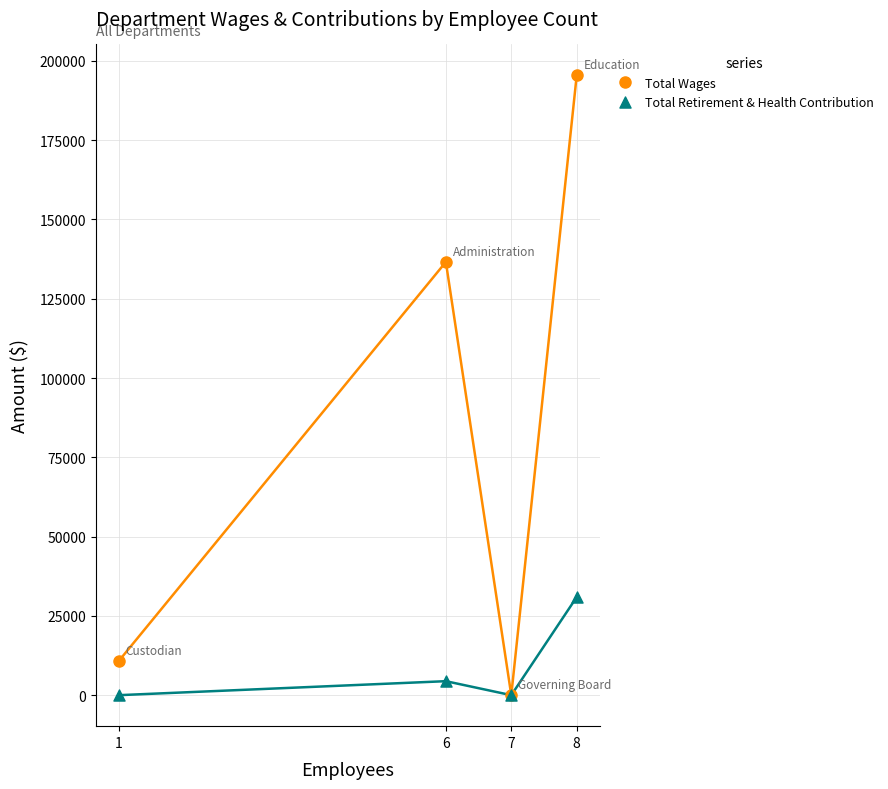

Which series has the largest Y range (max minus min)?

Total Wages